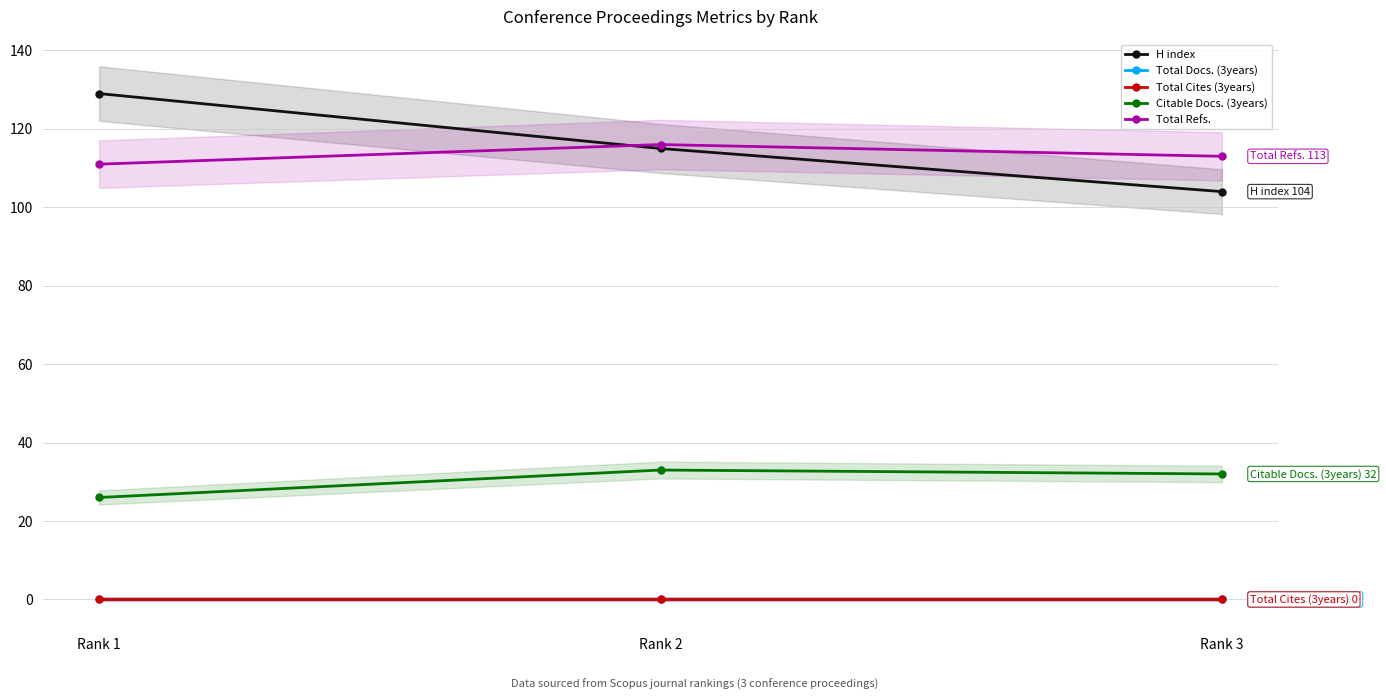

Reading left to right, list all the values displayed in this chart.

H index: 129	115	104
Total Docs. (3years): 0	0	0
Total Cites (3years): 0	0	0
Citable Docs. (3years): 26	33	32
Total Refs.: 111	116	113